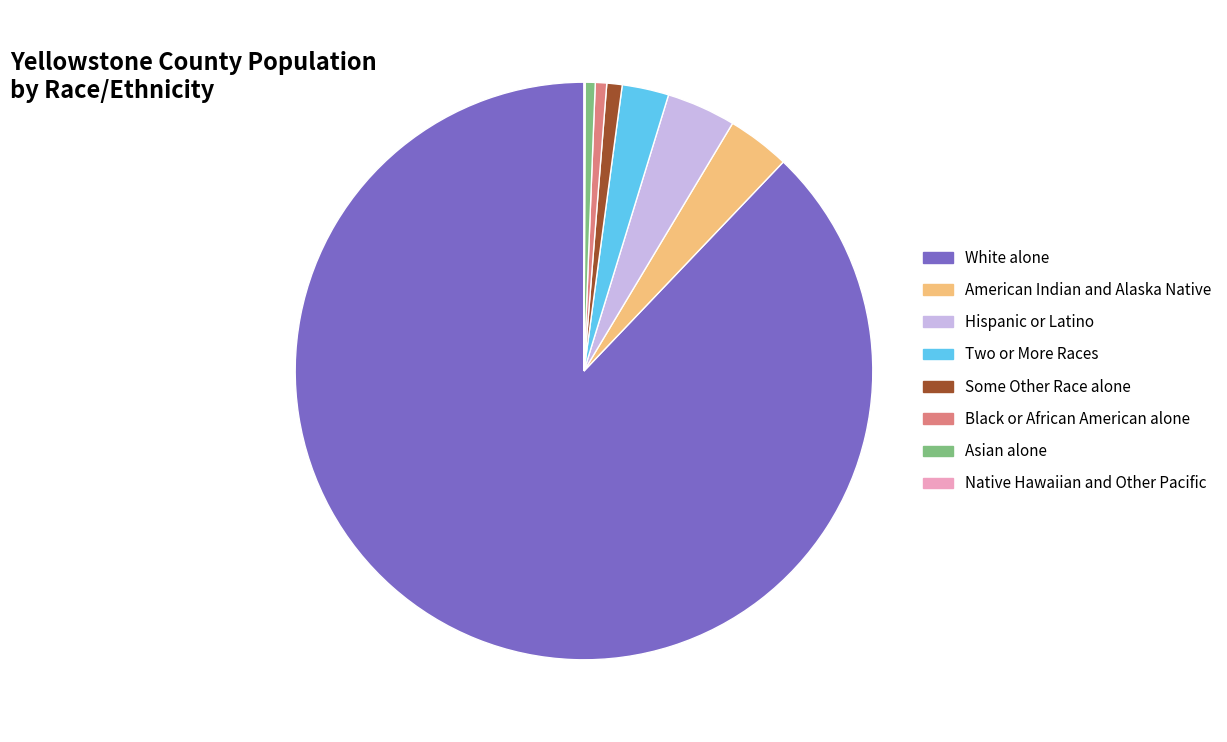

Approximately how many times larger is the value at Hispanic or Latino compared to American Indian and Alaska Native?

1.1